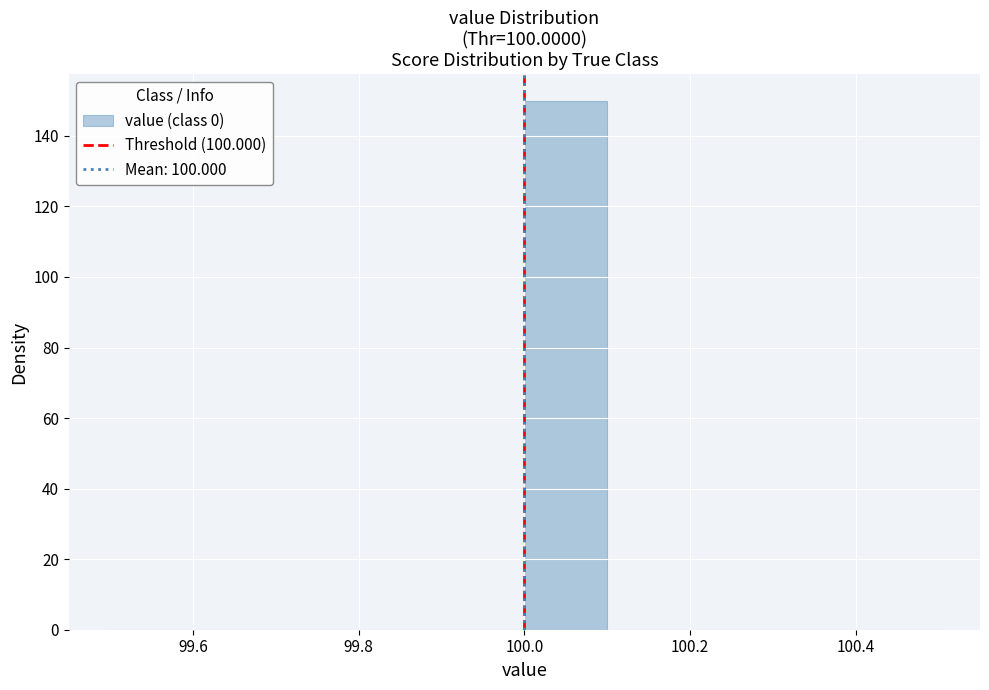

Reading left to right, transcribe this chart: for each bar, give the range it covers on the x-axis and its height. The values are not printed on the chart, so give them approximately, as read against the axis.

99.5 to 99.6: 0
99.6 to 99.7: 0
99.7 to 99.8: 0
99.8 to 99.9: 0
99.9 to 100.0: 0
100.0 to 100.1: 150
100.1 to 100.2: 0
100.2 to 100.3: 0
100.3 to 100.4: 0
100.4 to 100.5: 0